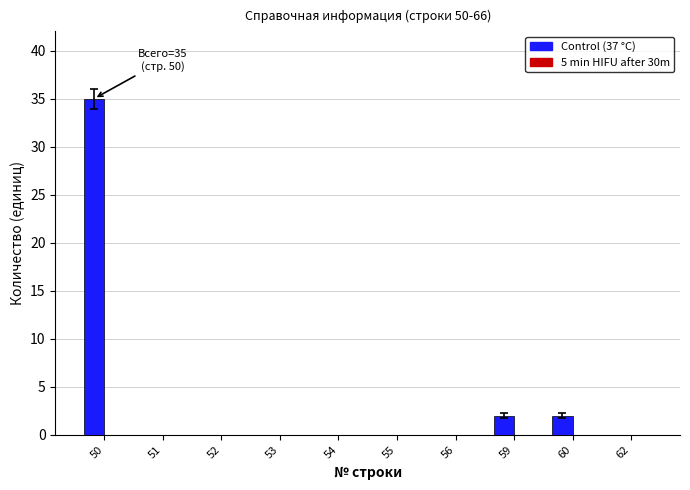

Between 62 and 50, which is larger?

50